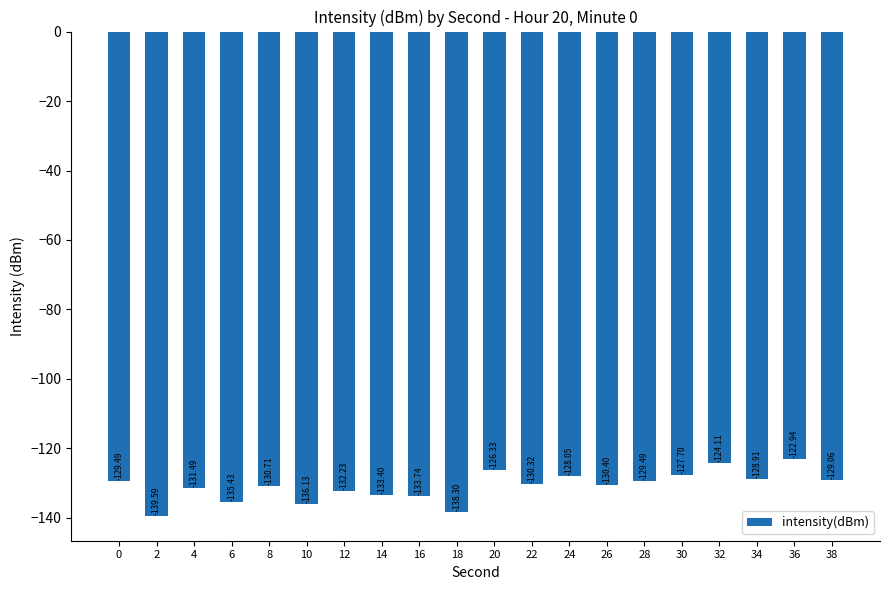

What is the change in value from 32 to 36?

+1.2